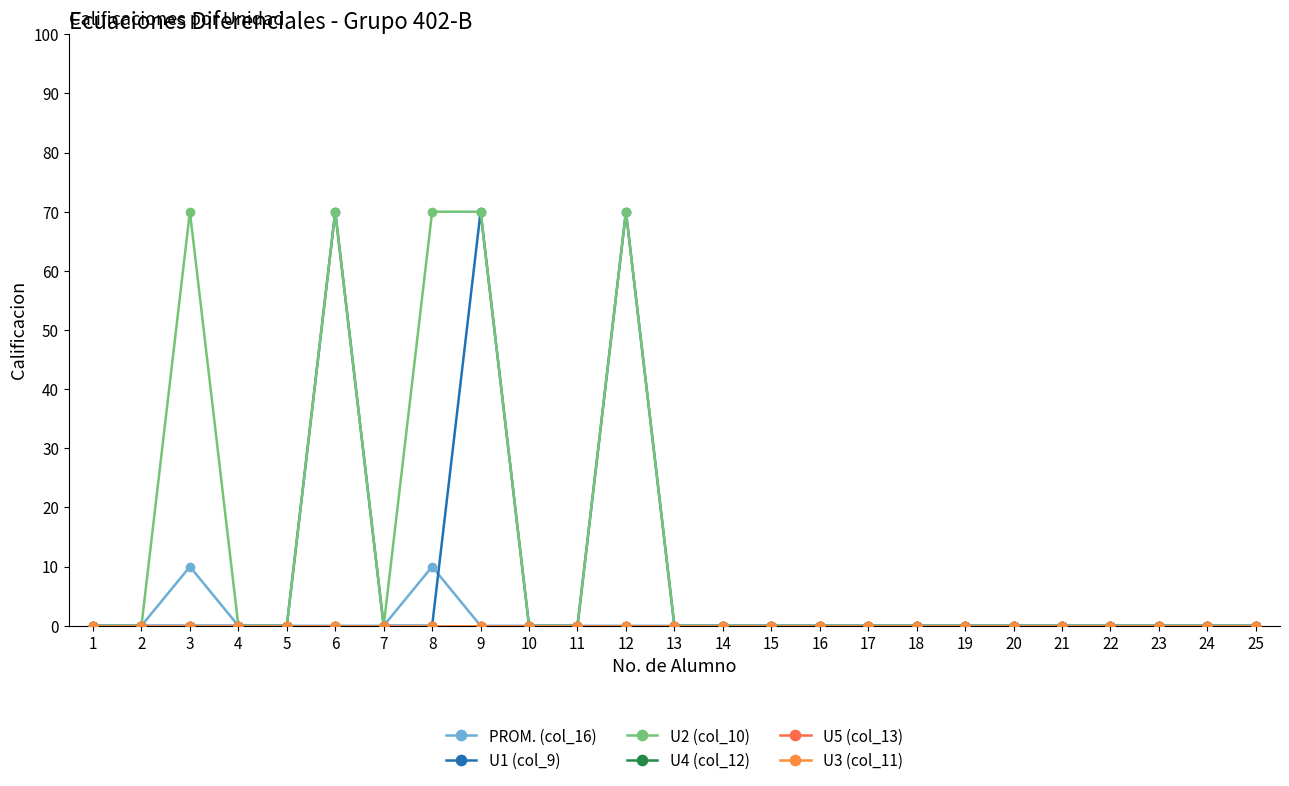

Which category has the lowest value in the U3 (col_11) series?

1